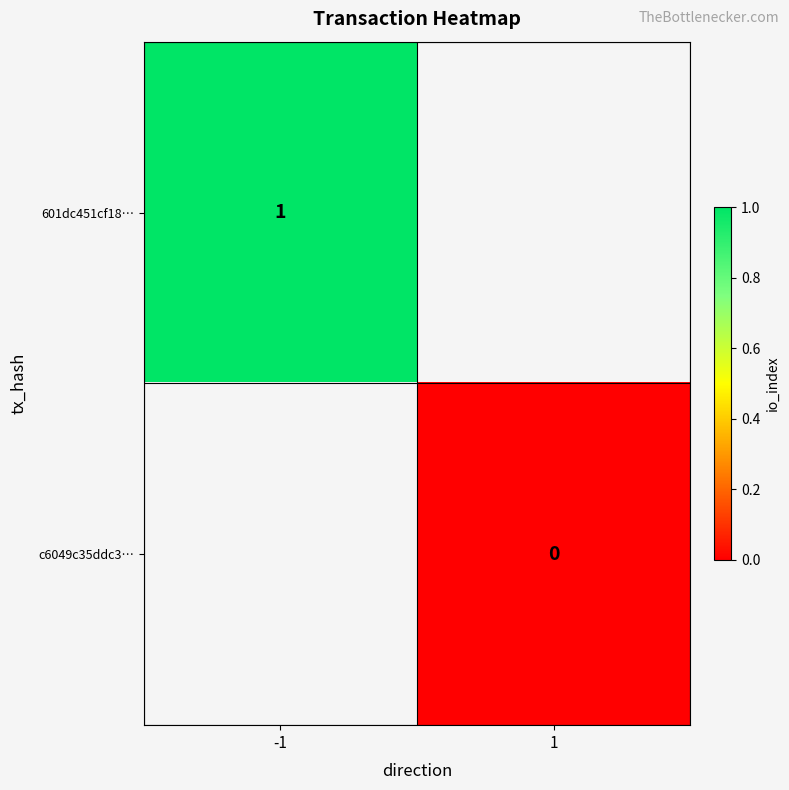

Is the value of c6049c35ddc3… at 1 greater than the value of 601dc451cf18… at -1?

No